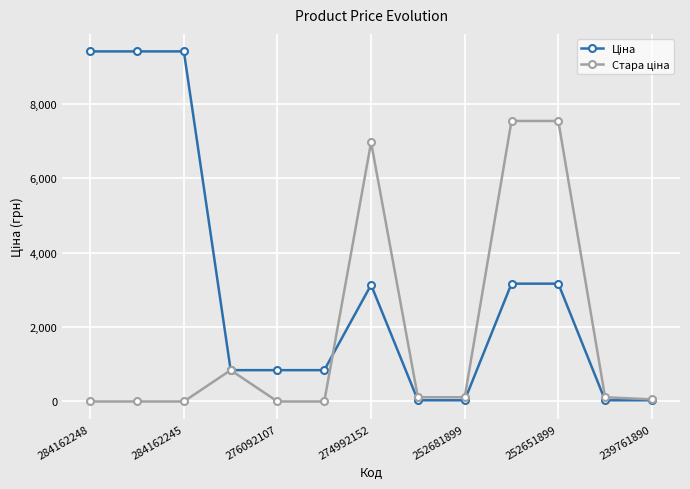

At how many categories does at least one series exceed 1996?

6